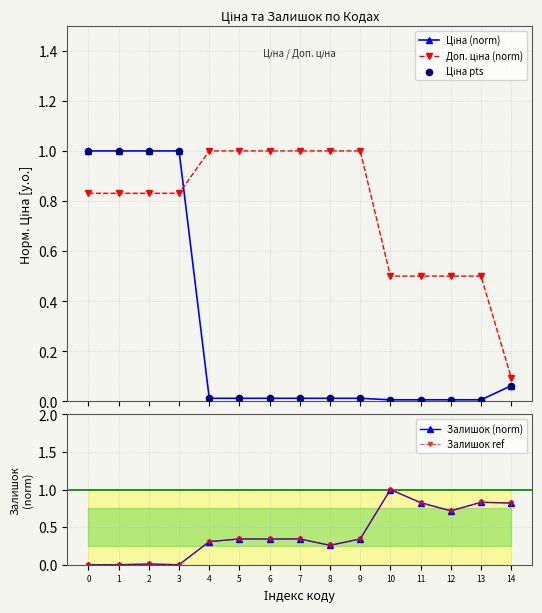

Which series reaches the maximum Y coordinate?

Ціна (norm)